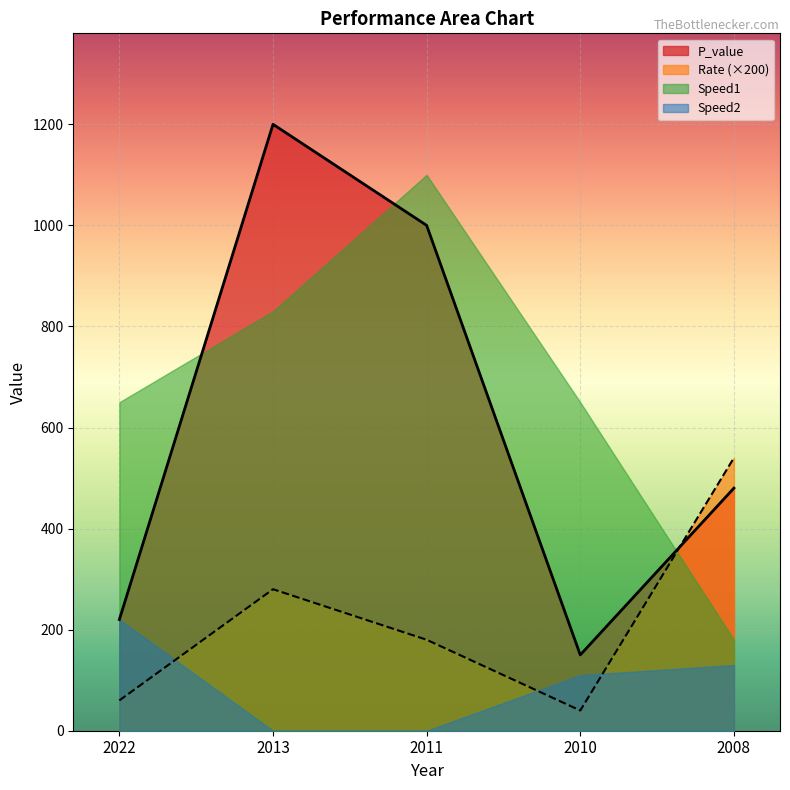

What is the difference between the P_value values at 2008 and 2010?

330